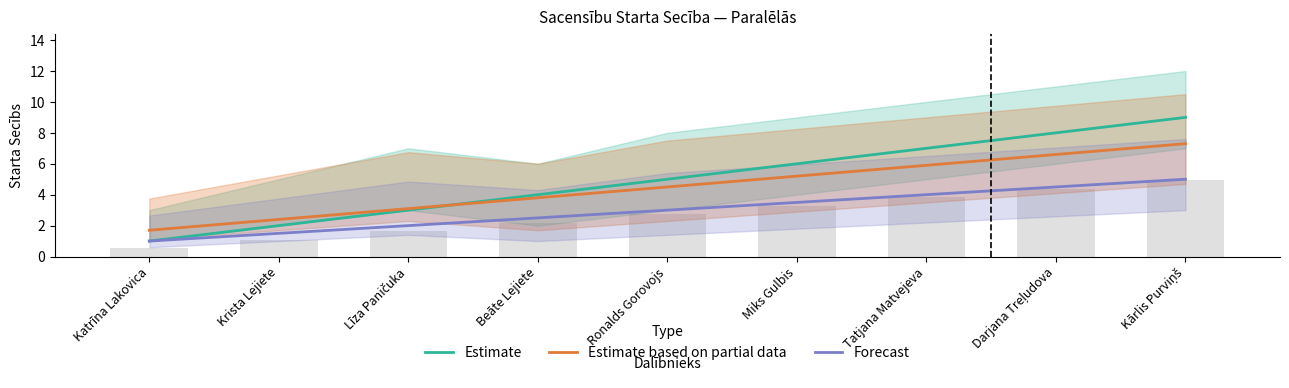

What is the average value of the Forecast series?

3.0